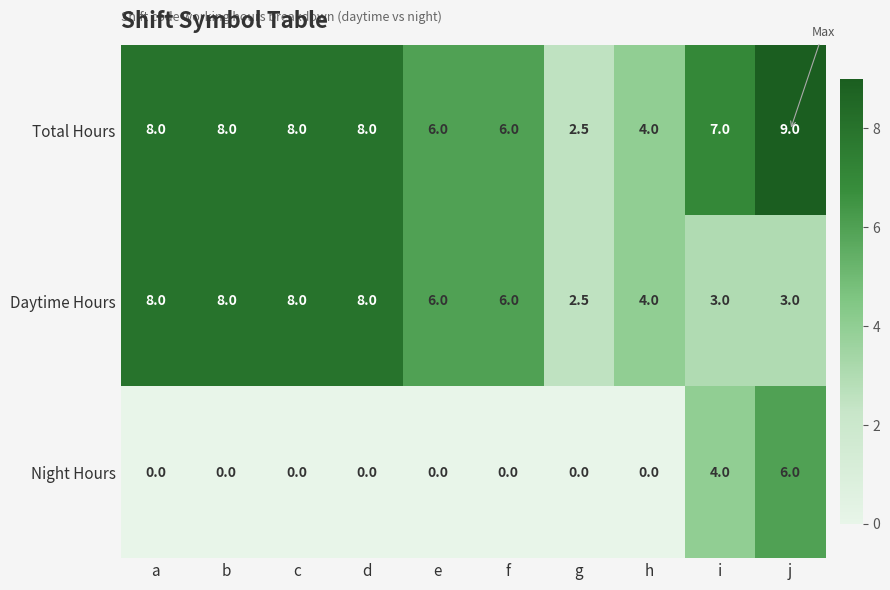

What is the difference between the second highest and second lowest values in the Night Hours series?

4.0